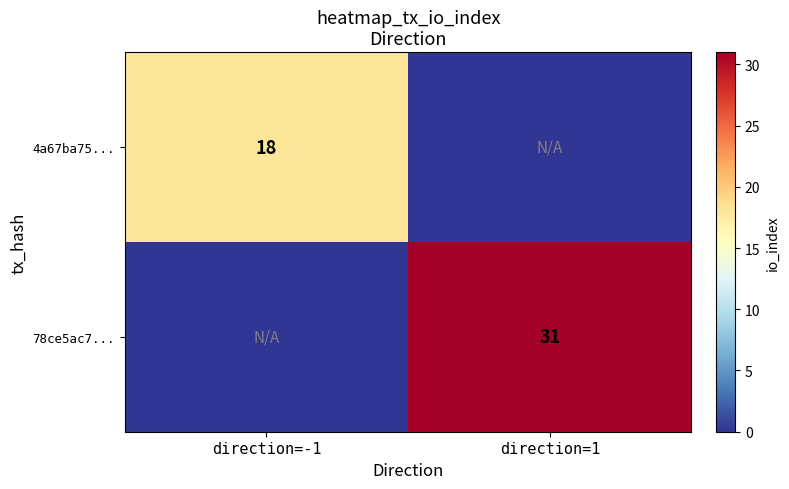

True or false: 4a67ba75... has a value of 18 at direction=-1.

True